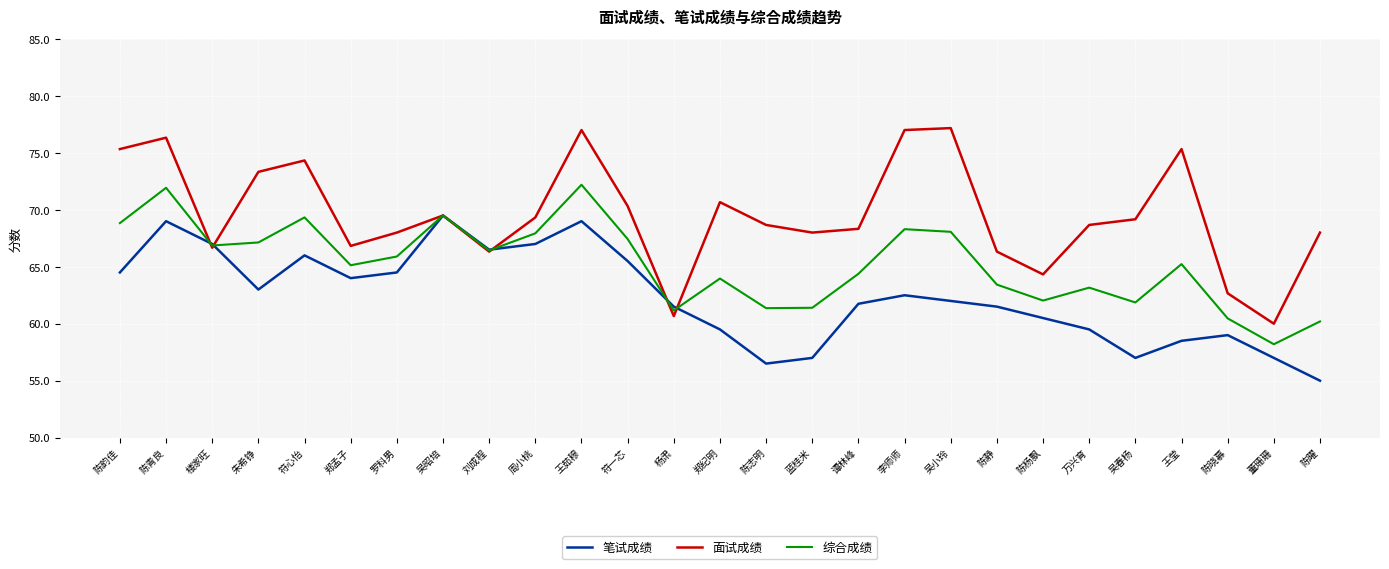

What is the difference between the second highest and second lowest values in the 综合成绩 series?

11.7